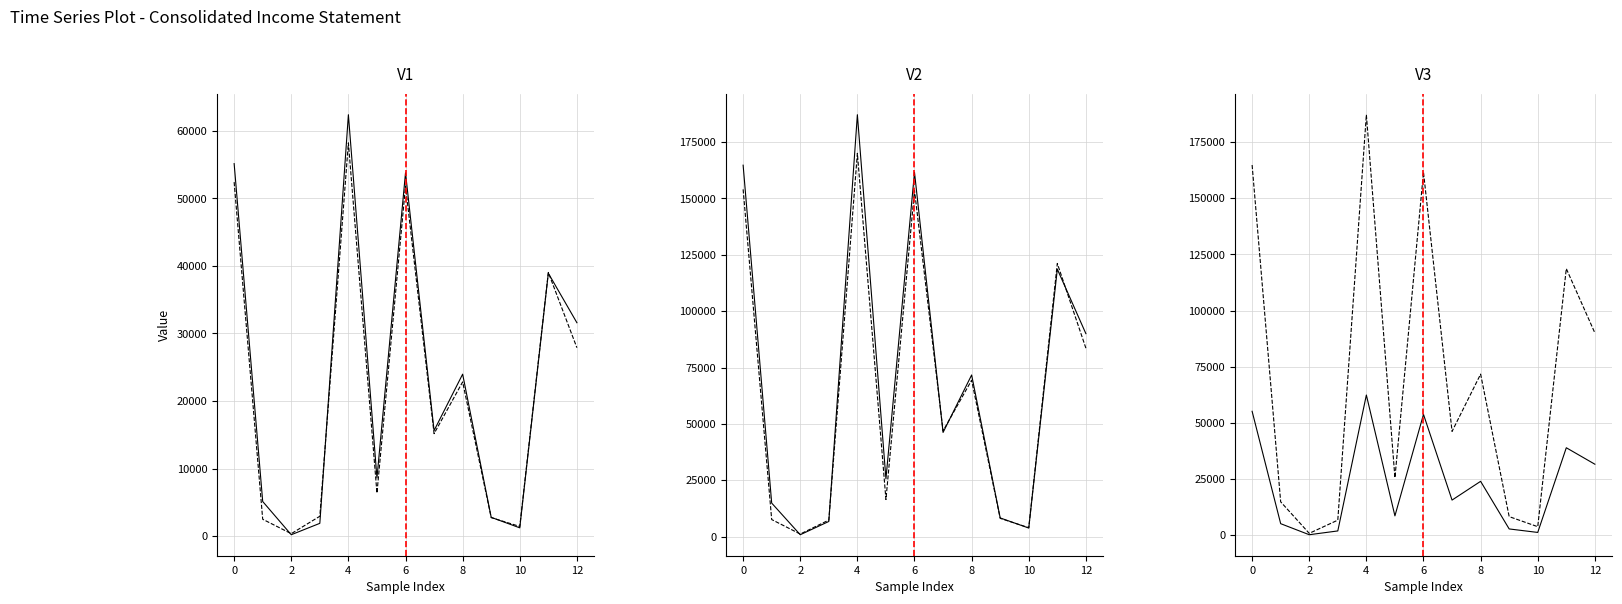

The Sep. 30, 2018 (3M) series shows 367 at 2. True or false?

True